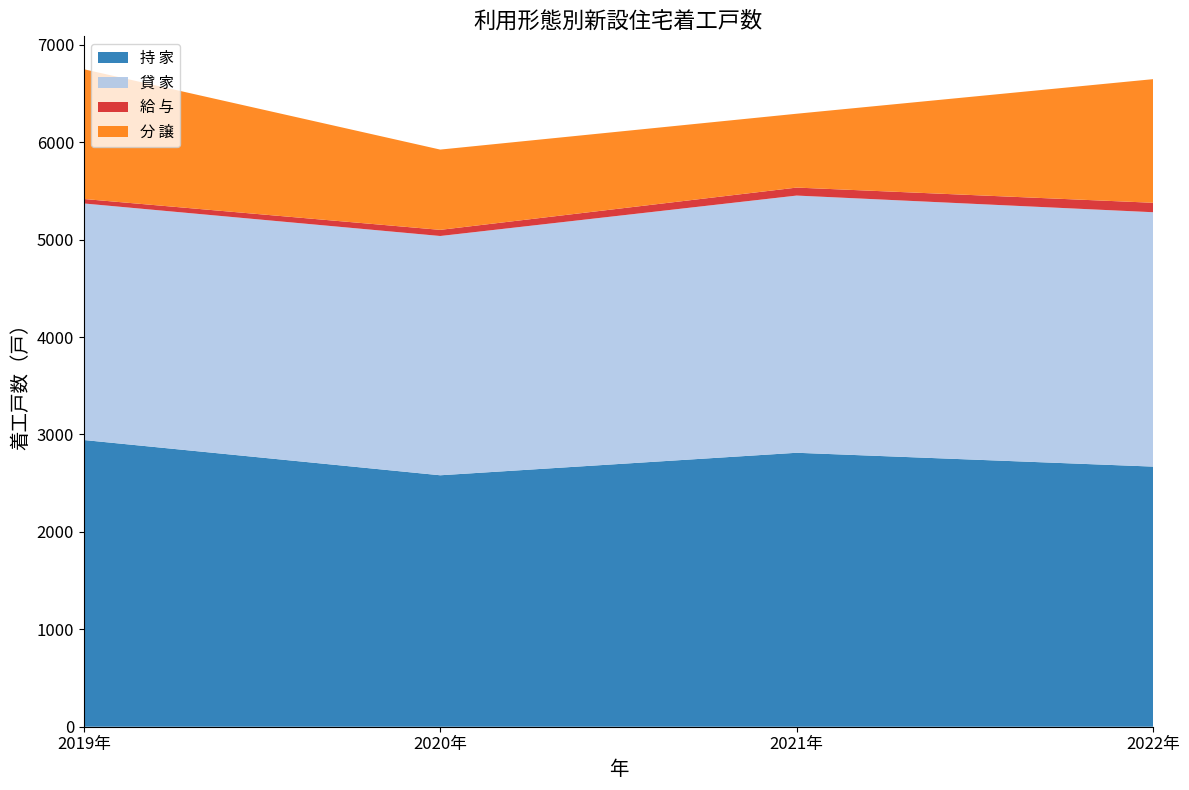

Reading right to left, transcribe all the data shown in this chart.

持 家: 2670	2812	2581	2943
貸 家: 2611	2640	2456	2428
給 与: 97	82	63	46
分 譲: 1269	758	824	1332